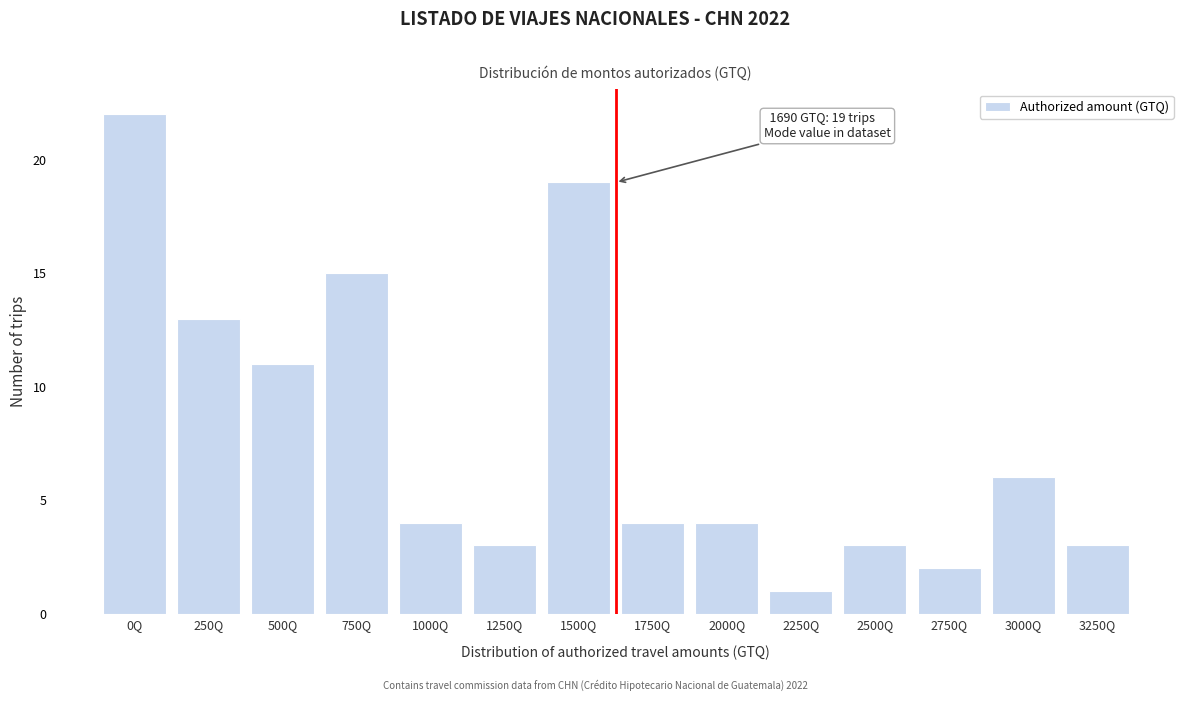

Reading left to right, list all the values displayed in this chart.

0Q=22	250Q=13	500Q=11	750Q=15	1000Q=4	1250Q=3	1500Q=19	1750Q=4	2000Q=4	2250Q=1	2500Q=3	2750Q=2	3000Q=6	3250Q=3